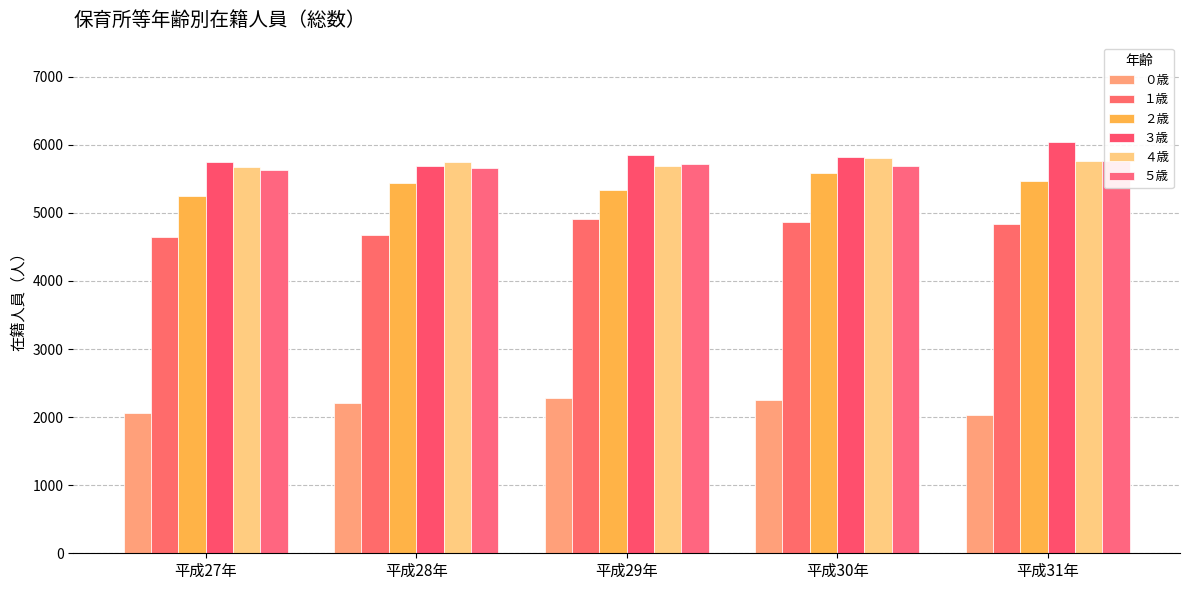

The ４歳 series shows 1217 at 平成27年. True or false?

False